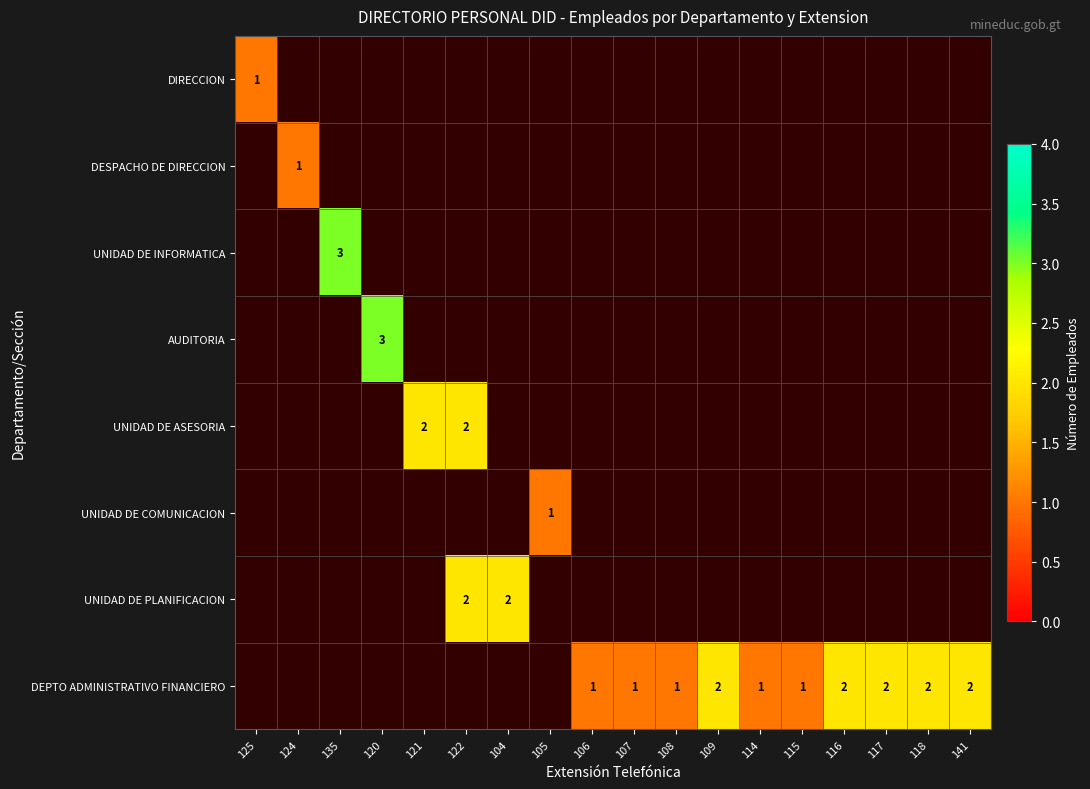

The DIRECCION series shows 0 at 125. True or false?

False